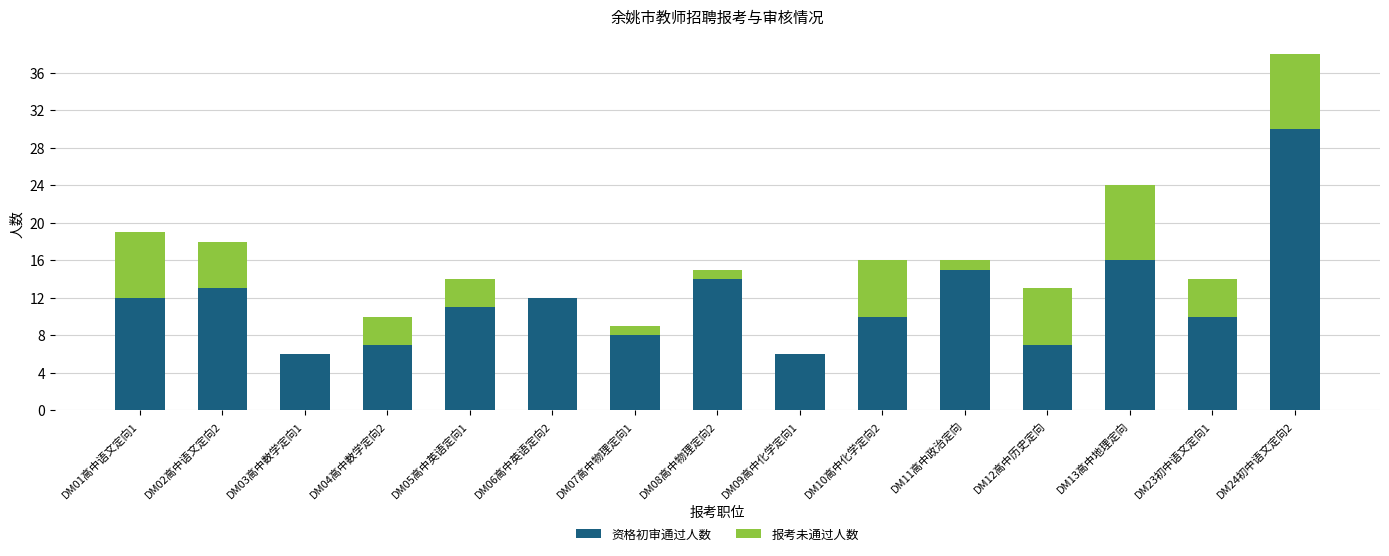

At which category is the sum across all series the highest?

DM24初中语文定向2